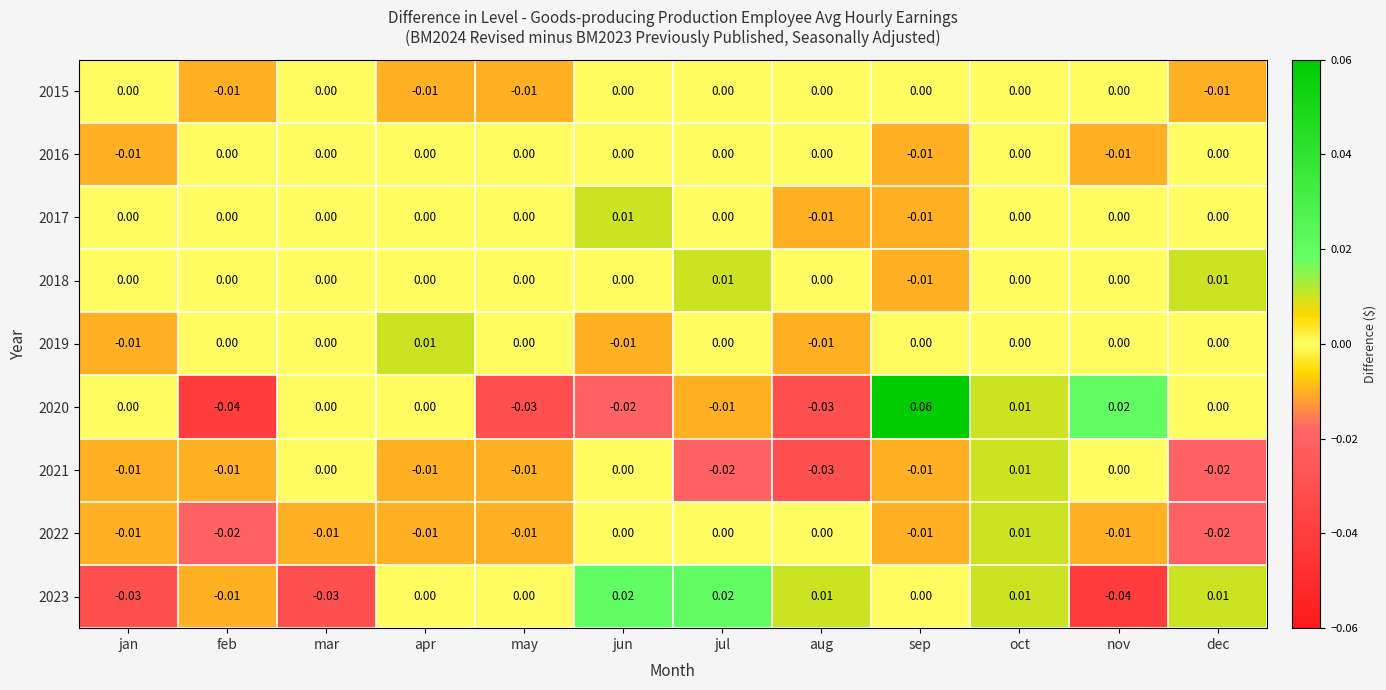

Which category has the highest value across all series?

sep